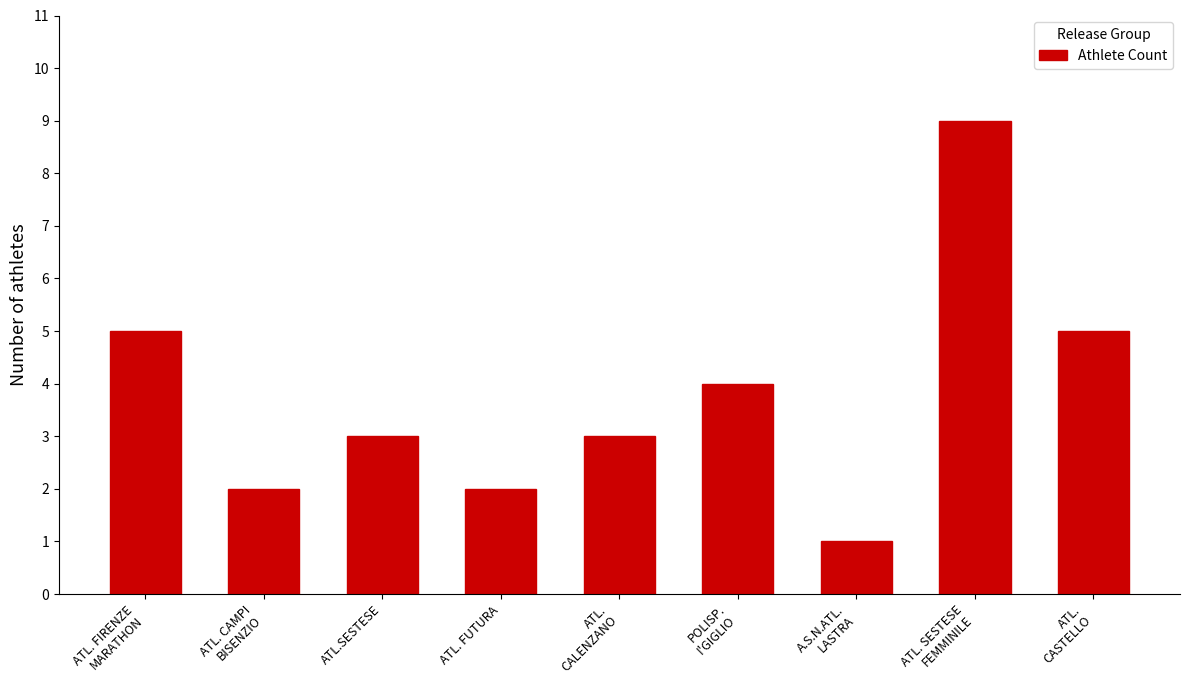

What is the value of the 2nd bar from the left?

2